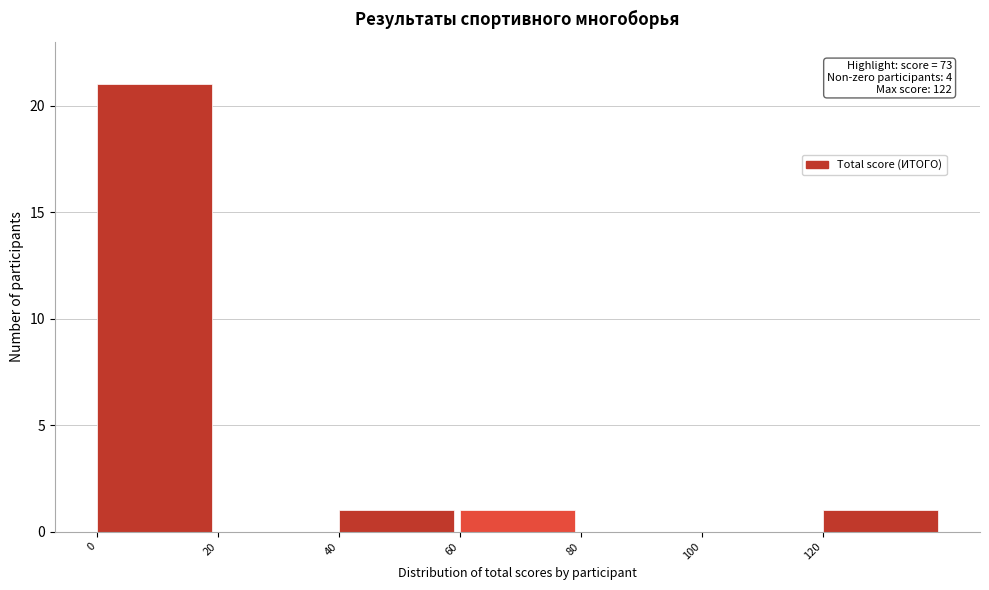

Over which range of the x-axis is the bar tallest?

0 to 20